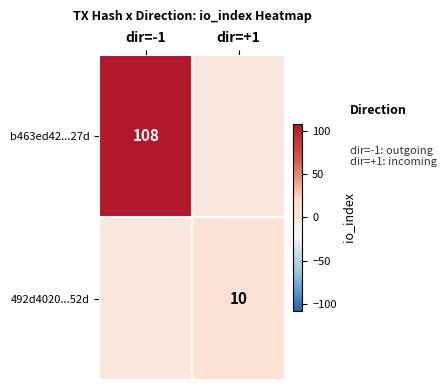

True or false: 492d4020...52d has a value of 6 at dir=+1.

False